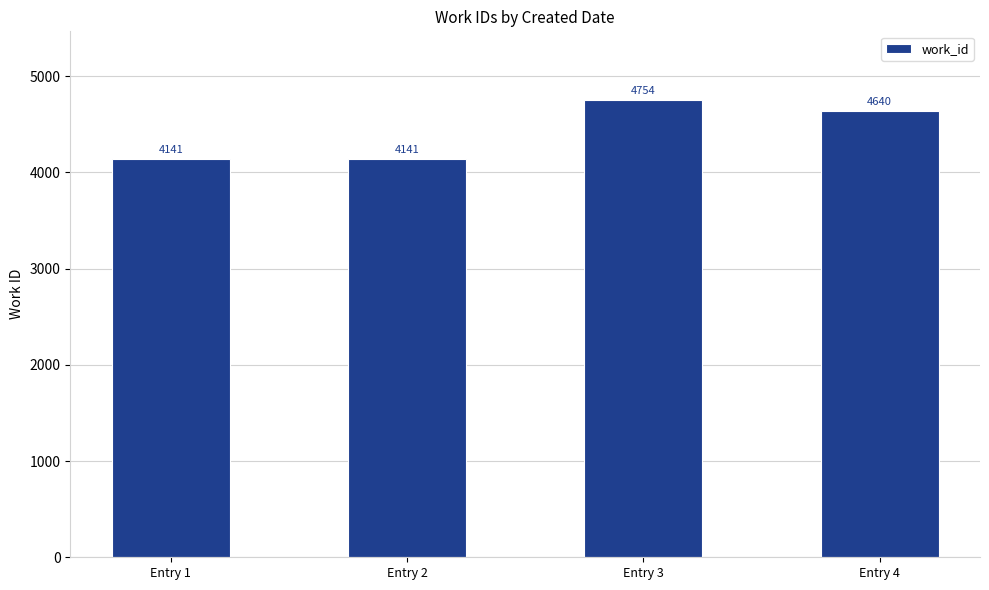

How many data points are less than 4640?

2